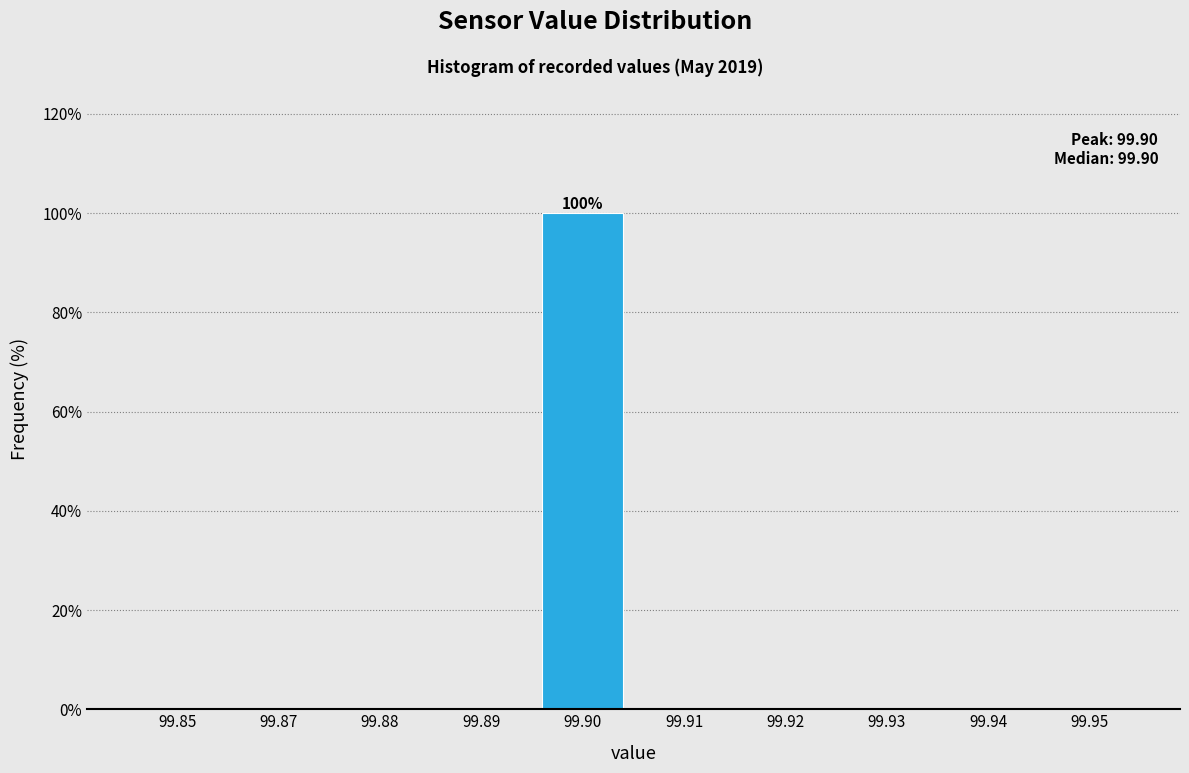

Reading left to right, list all the values displayed in this chart.

99.85=0	99.87=0	99.88=0	99.89=0	99.90=100	99.91=0	99.92=0	99.93=0	99.94=0	99.95=0